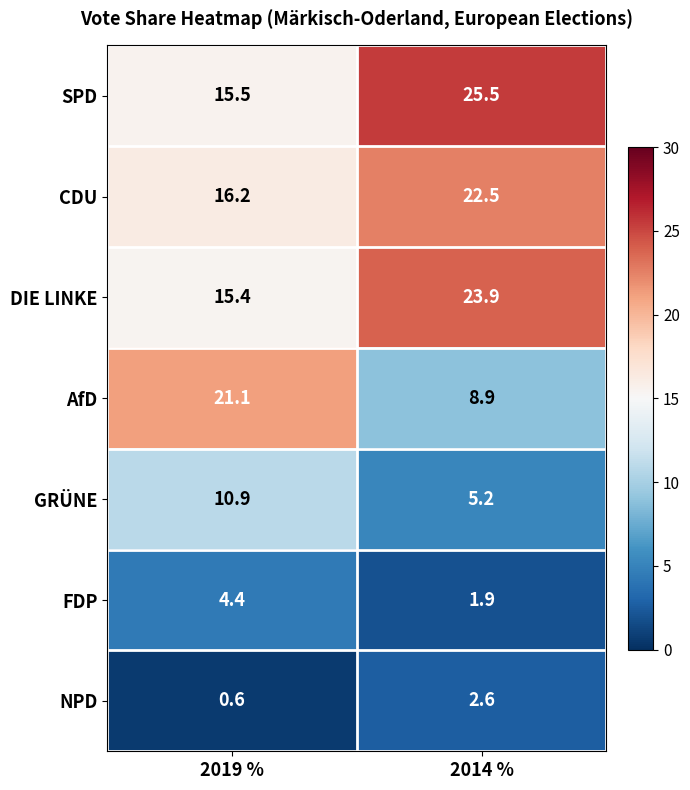

Where does the CDU series first go above 22?

2014 %